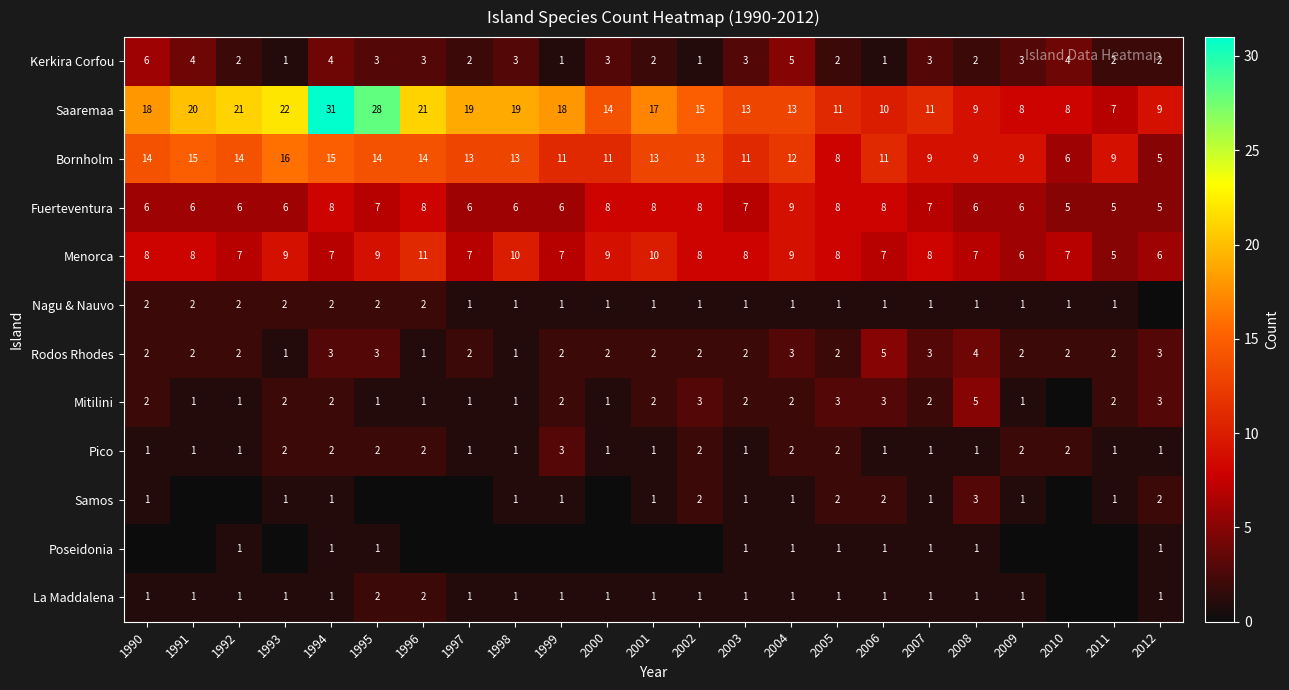

What is the highest value of the Fuerteventura series?

9